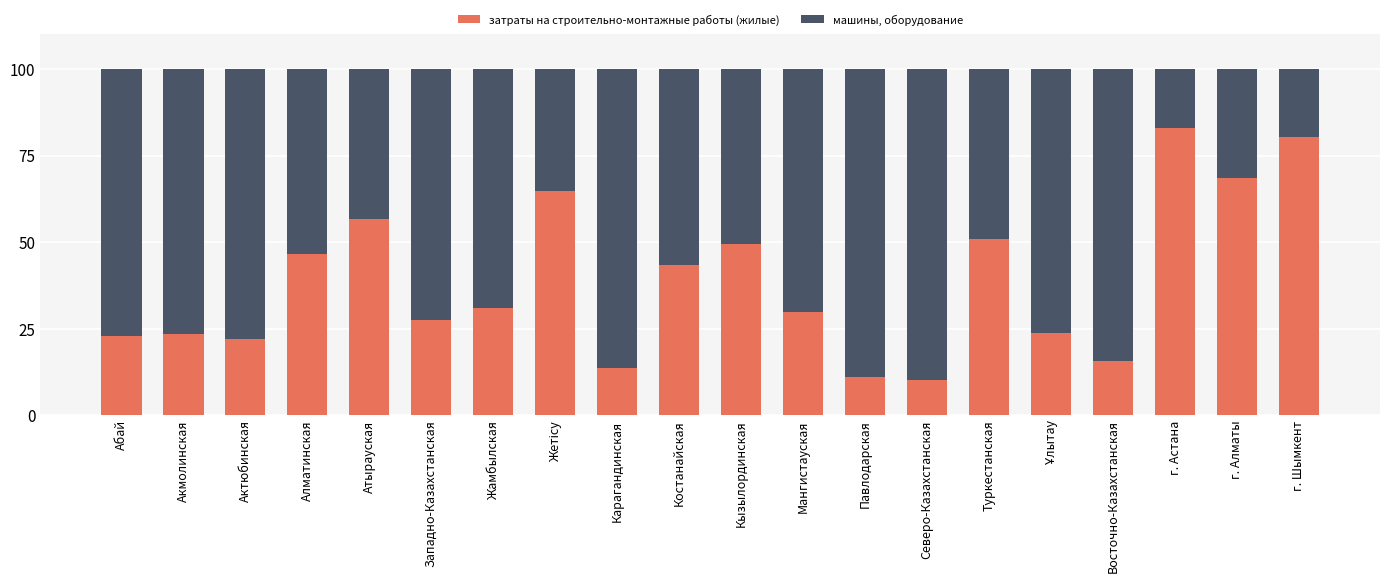

What is the lowest value of the затраты на строительно-монтажные работы (жилые) series?

10.2